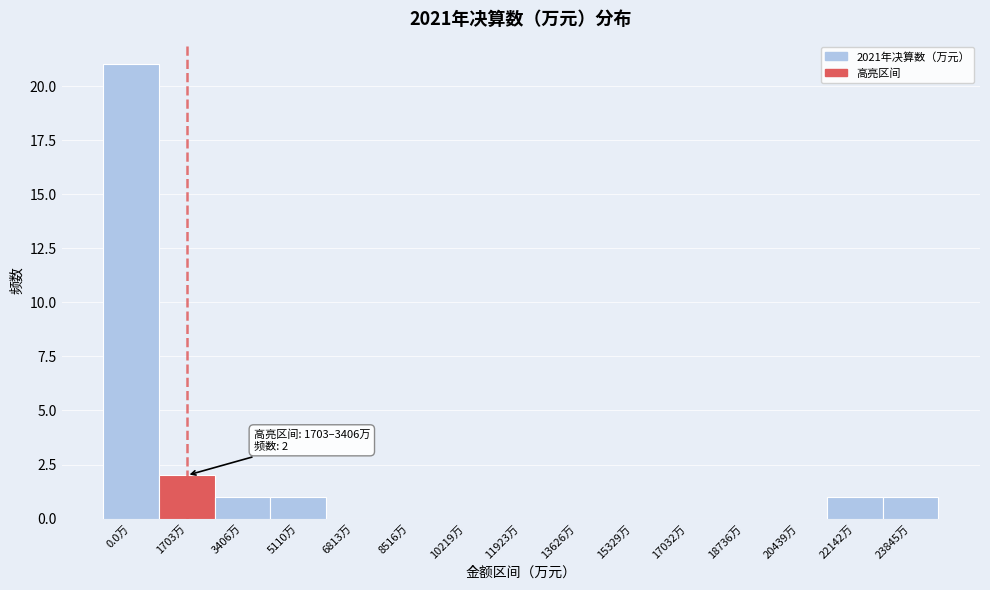

Reading right to left, list all the values displayed in this chart.

23845万=1	22142万=1	20439万=0	18736万=0	17032万=0	15329万=0	13626万=0	11923万=0	10219万=0	8516万=0	6813万=0	5110万=1	3406万=1	1703万=2	0.0万=21